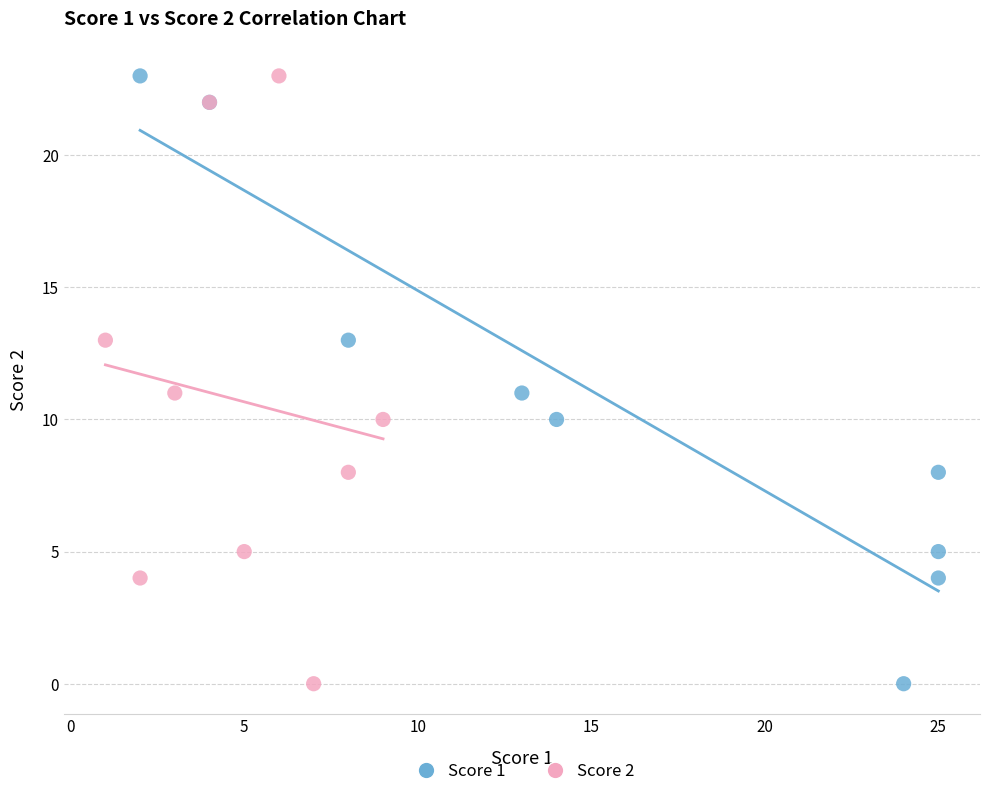

What are all the series names shown in the legend?

Score 1, Score 2